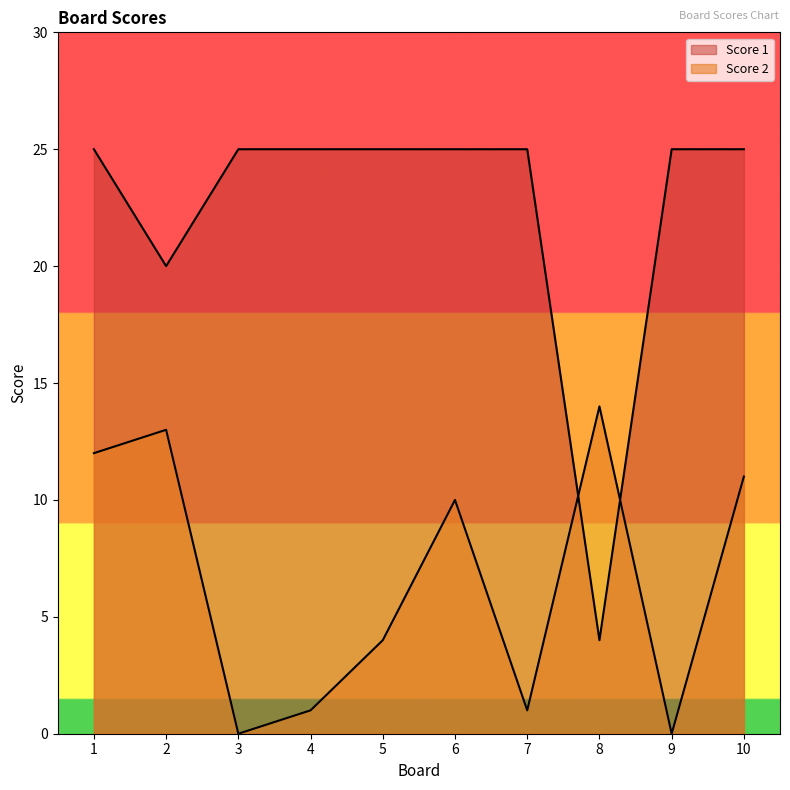

What is the difference between the Score 1 values at 9 and 2?

5